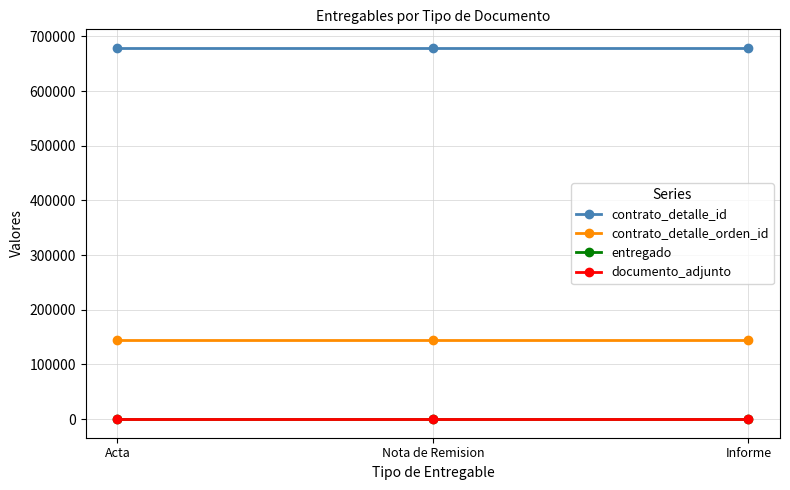

Which has a higher value, Acta or Nota de Remision?

Acta